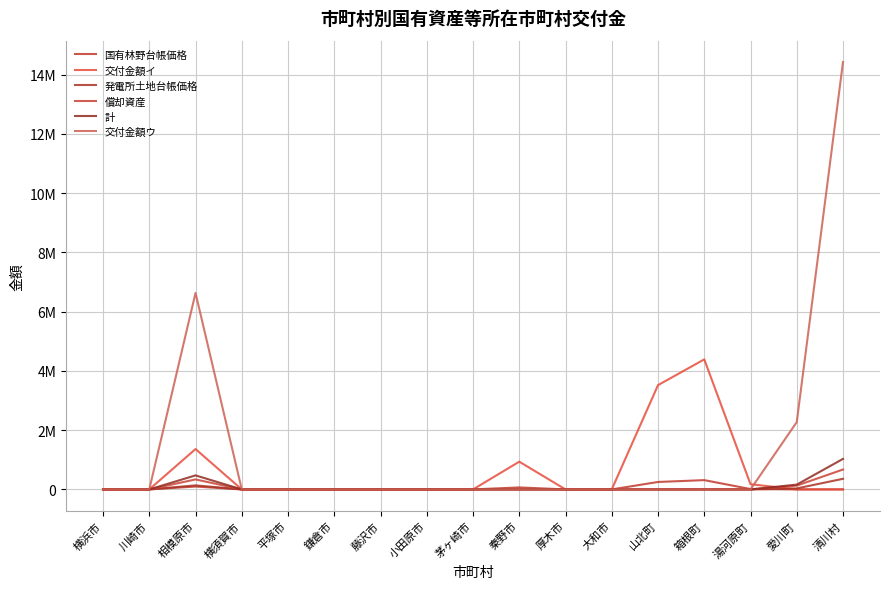

Does the chart have visible grid lines?

Yes